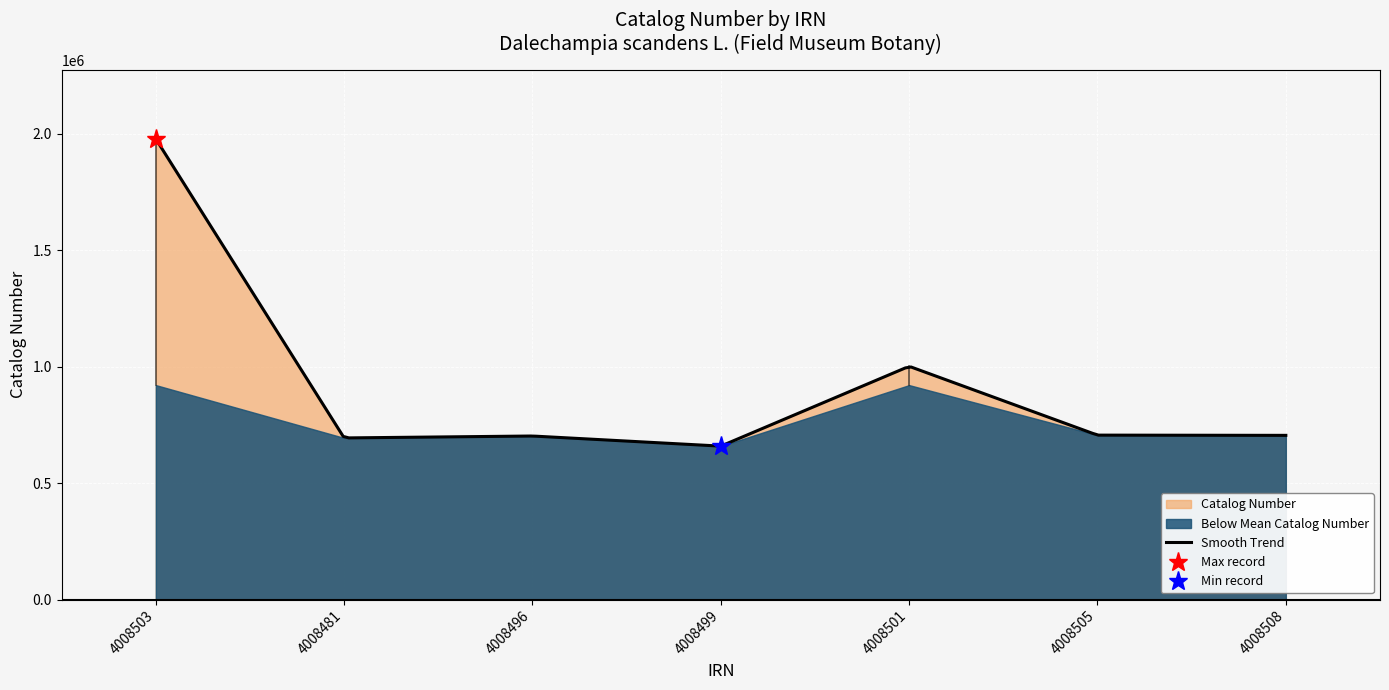

What is the maximum value for Smooth Trend?

1977662.0